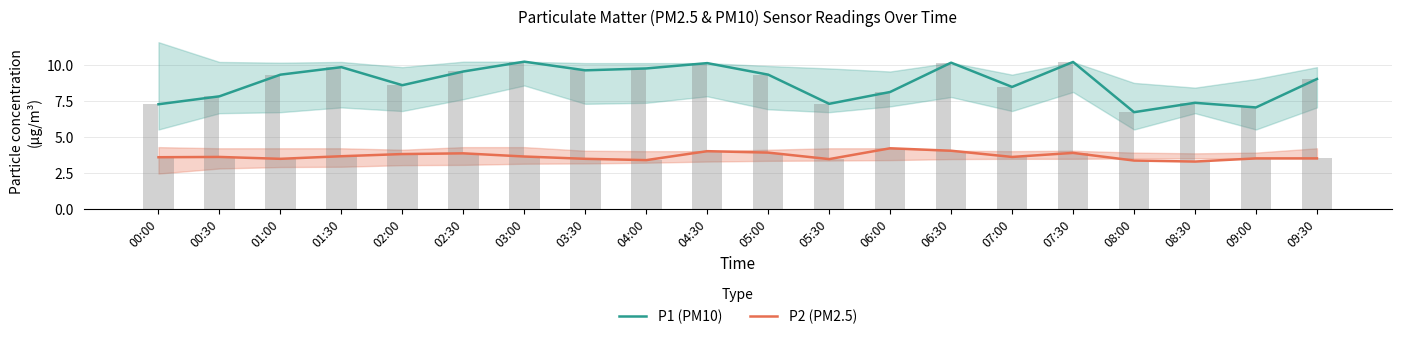

Which label corresponds to the largest value in the chart?

03:00